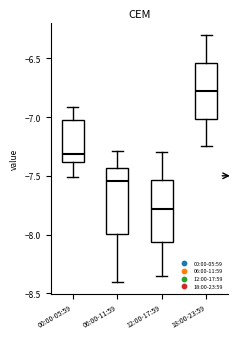

Which box has the highest median line?

18:00-23:59